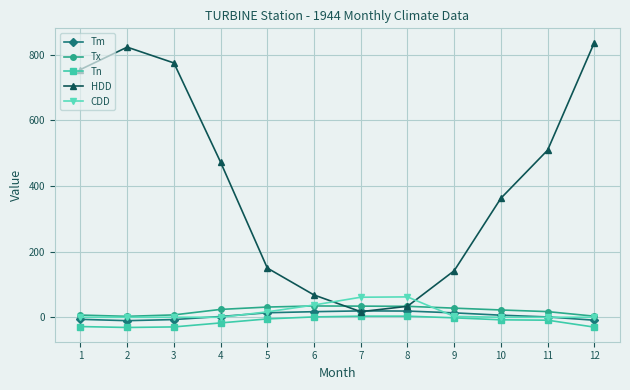

Is the value of HDD at 1 greater than the value of CDD at 5?

Yes